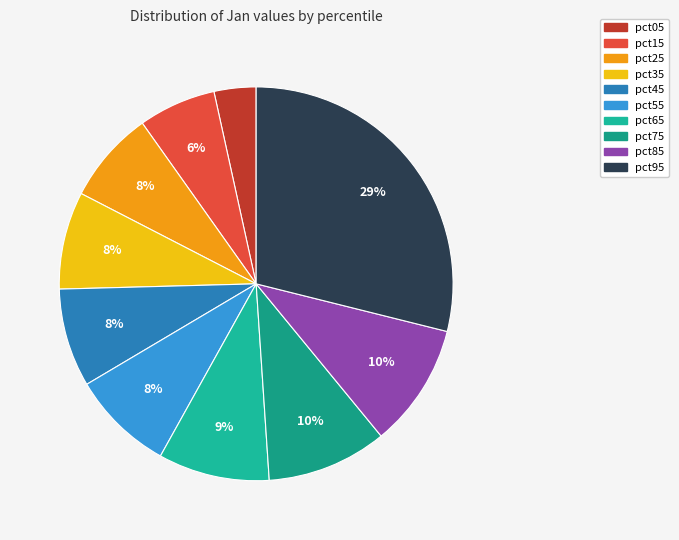

What is the largest slice in the pie chart?

pct95